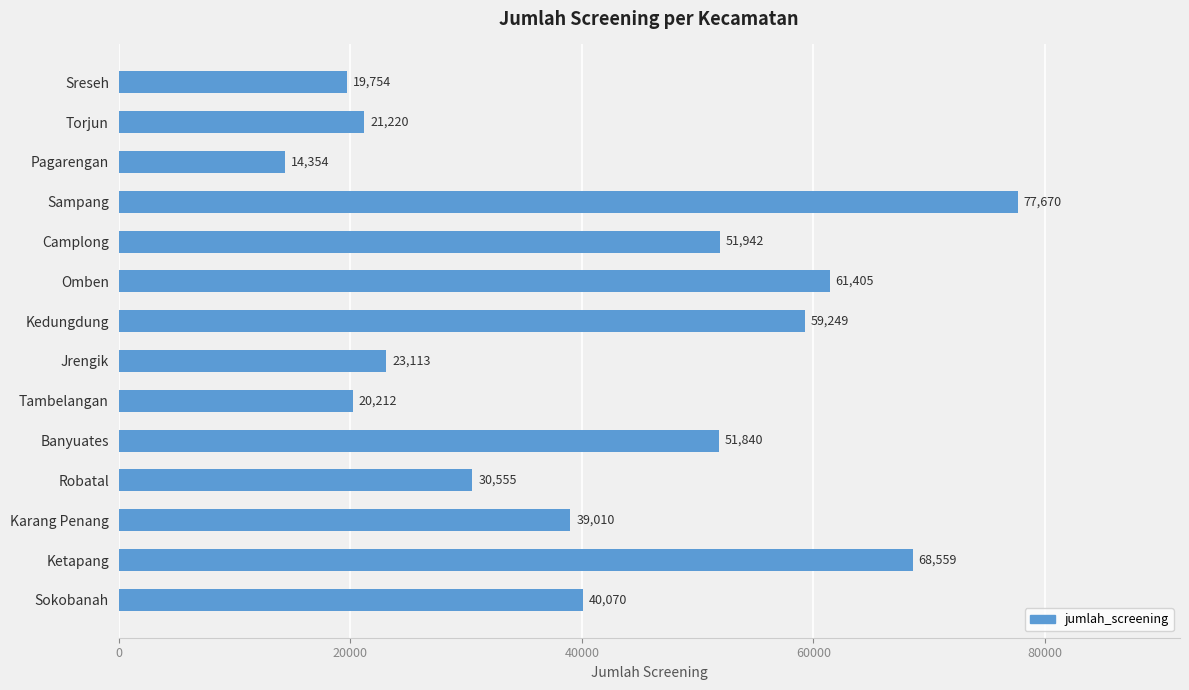

What position from the bottom is Robatal?

4